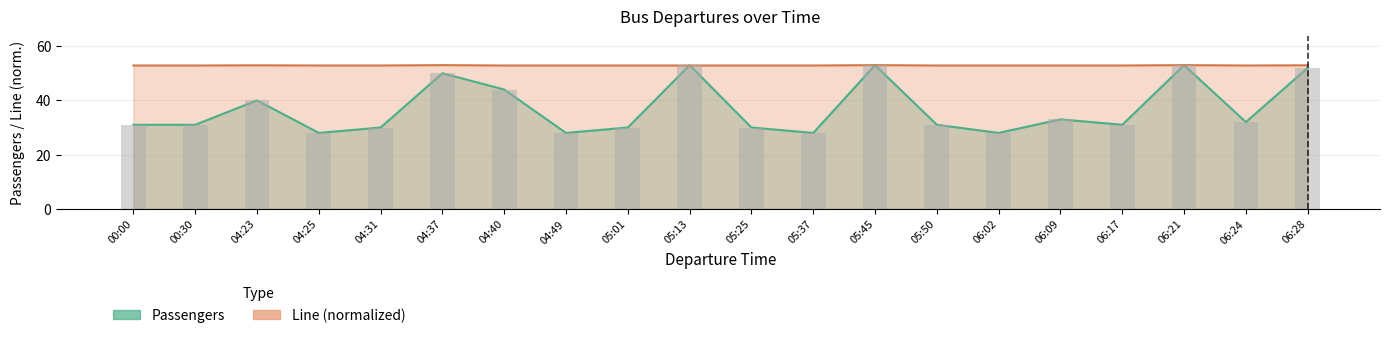

What is the difference between the second highest and second lowest values in the Line series?

0.1